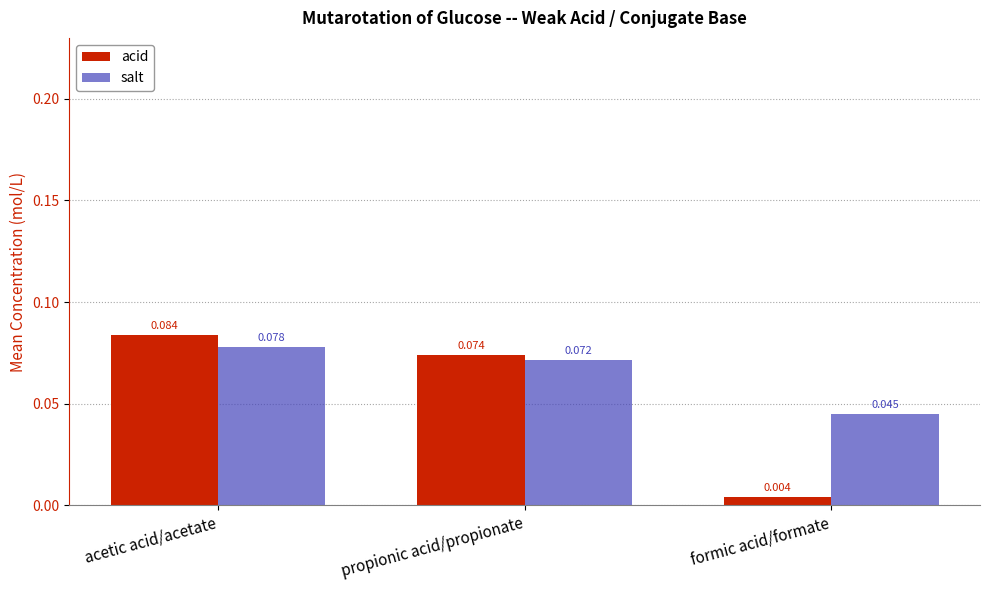

Where is salt nearest to the value 0?

formic acid/formate